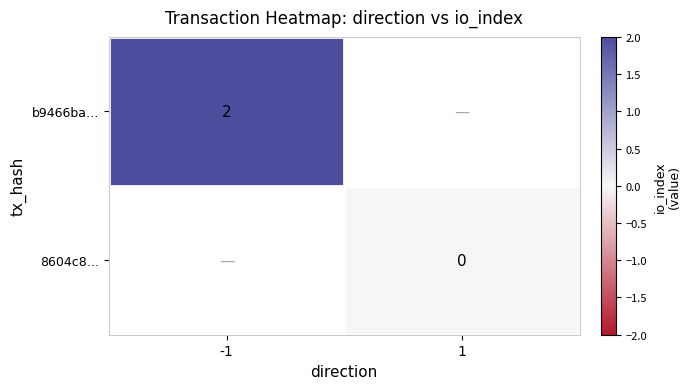

The value of b9466ba… at -1 is 1. True or false?

False